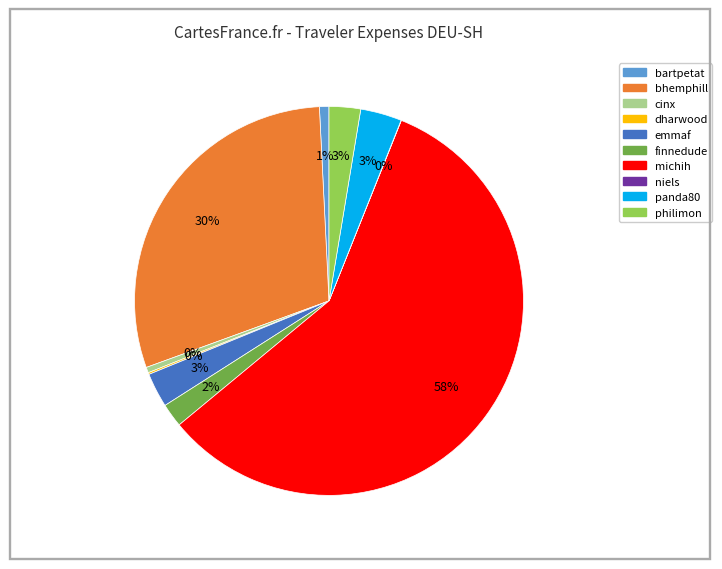

To the nearest percent, what is the combined percentage of emmaf and bartpetat?

4%